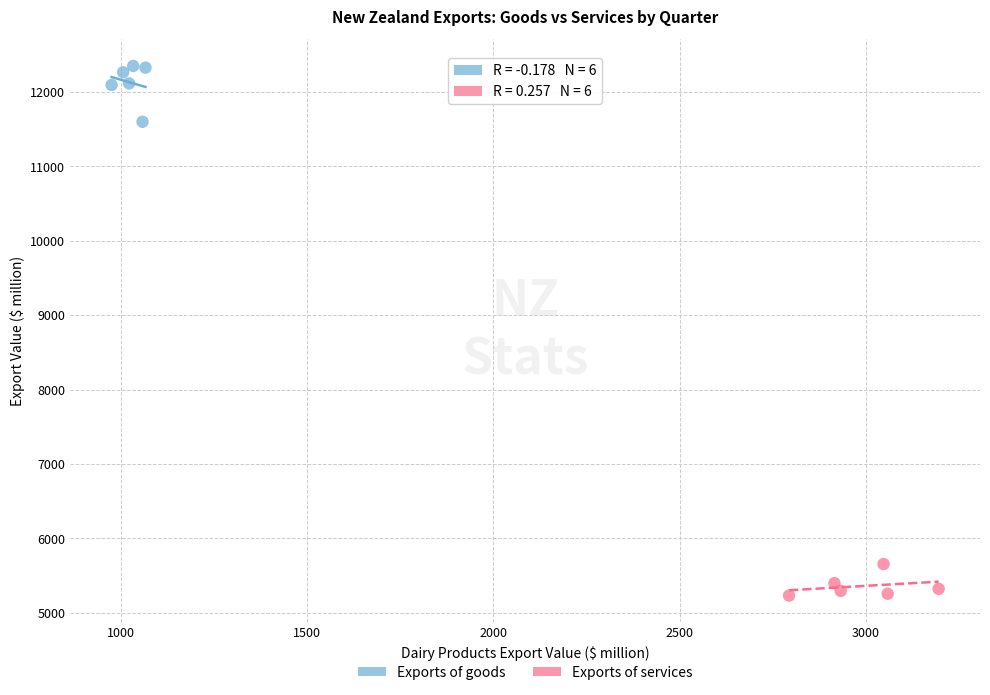

Which series contains the highest Y value?

Exports of goods